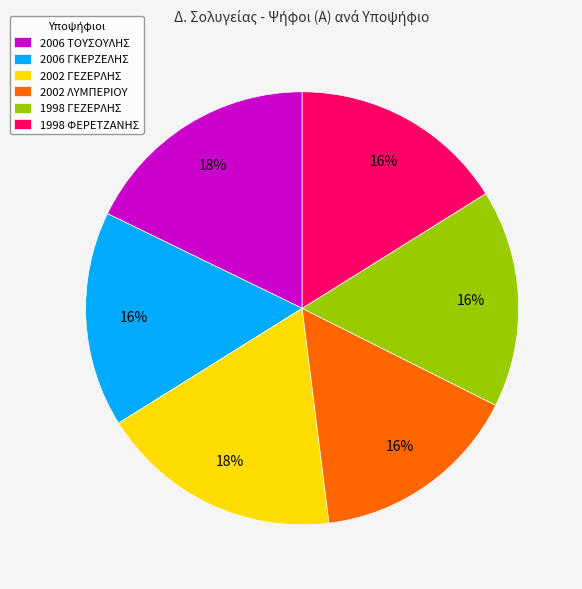

Do 2002 ΛΥΜΠΕΡΙΟΥ and 2002 ΓΕΖΕΡΛΗΣ together represent more than half of the pie?

No